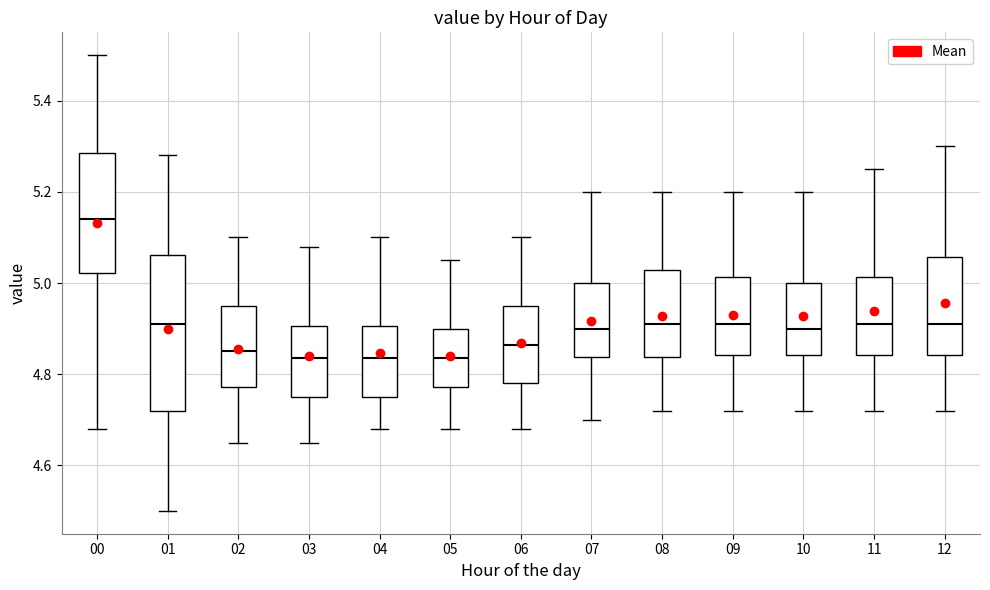

Which box is the tallest, from its lower edge to its upper edge?

01